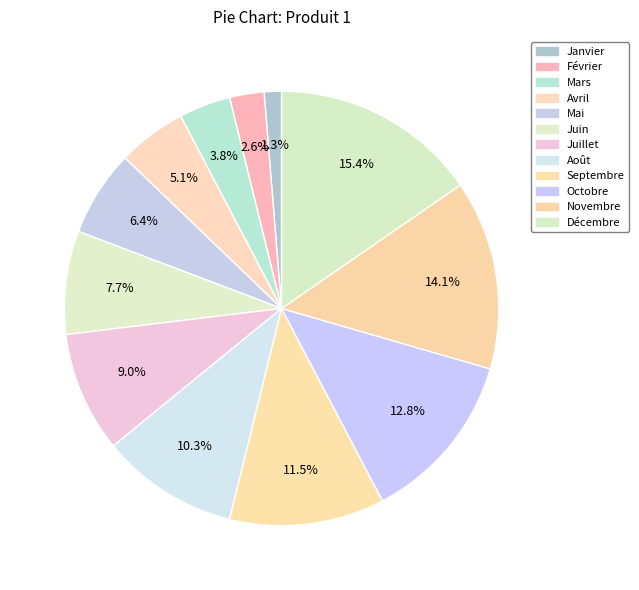

Is the sum of Juin and Juillet greater than half?

No